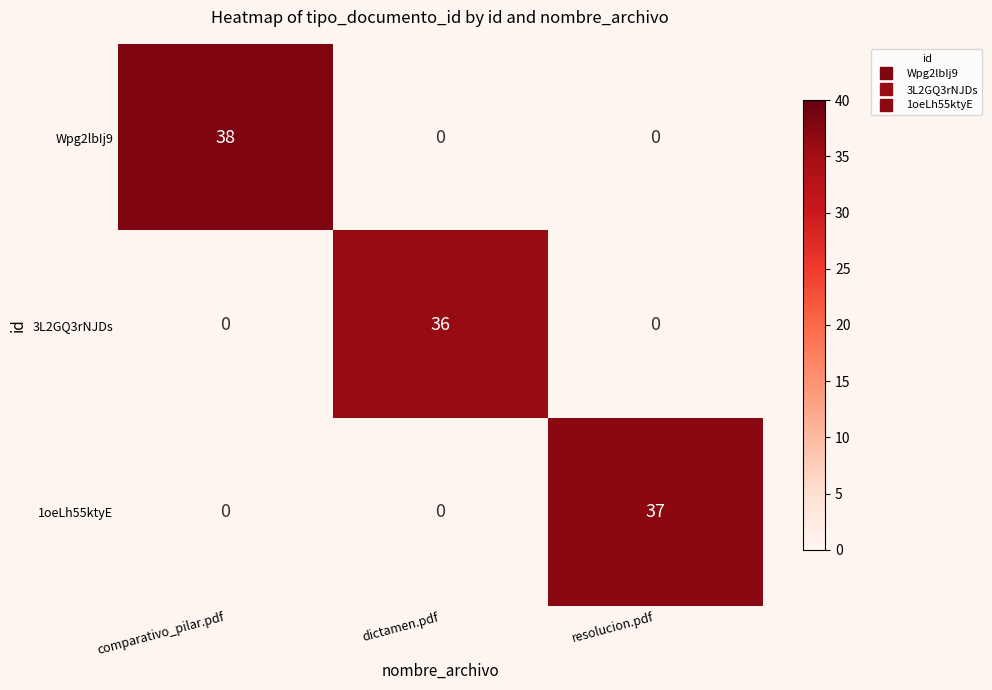

At which category does the chart reach its peak across all series?

comparativo_pilar.pdf